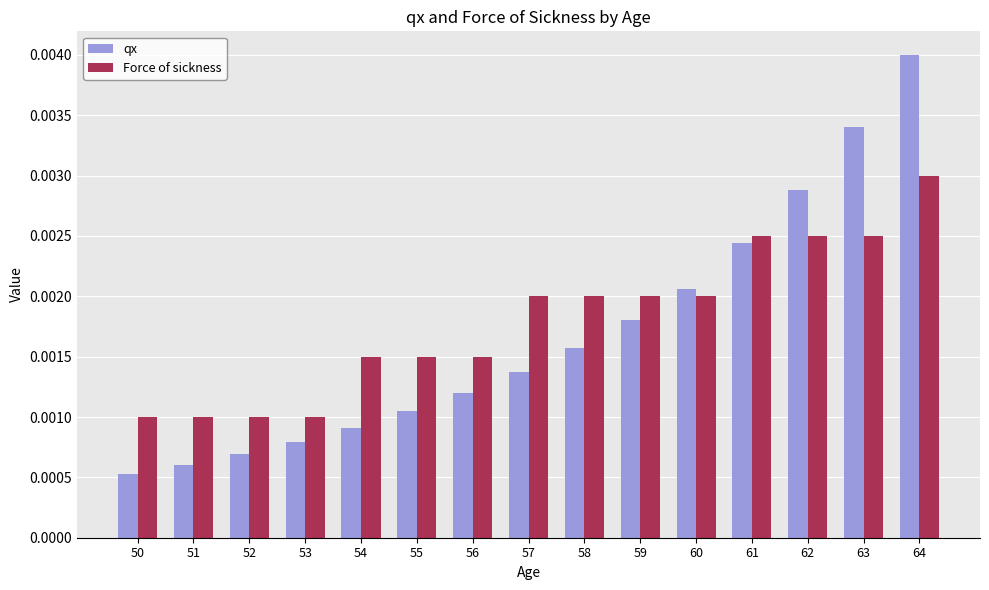

At 62, list the series in order from largest to smallest.

qx, Force of sickness